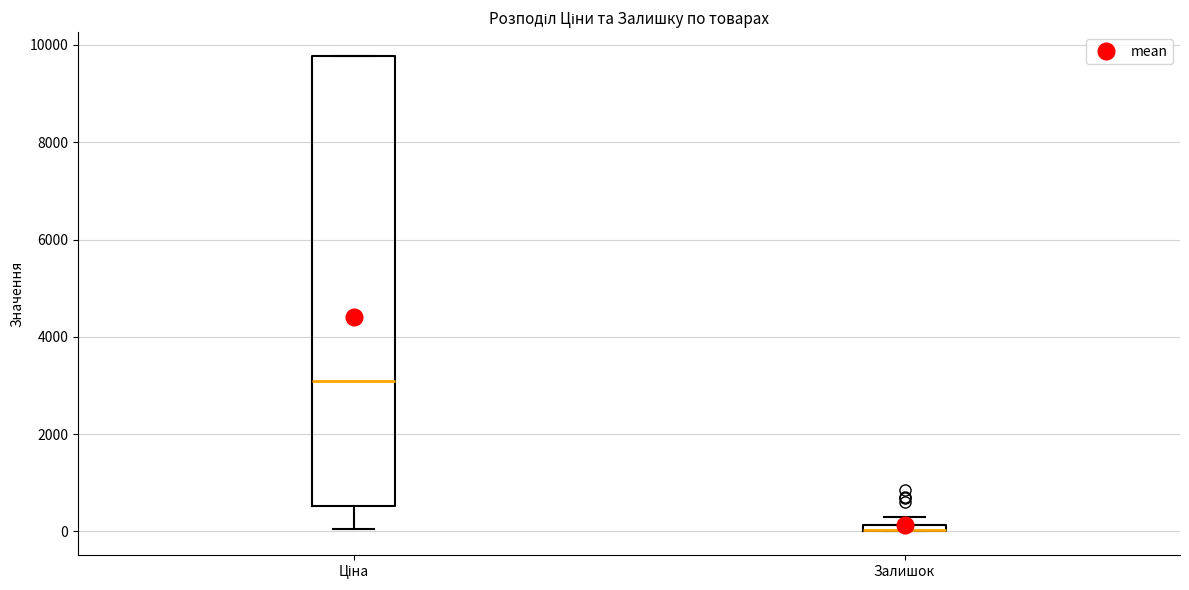

Comparing the boxes themselves (not the whiskers), which one is the tallest?

Ціна